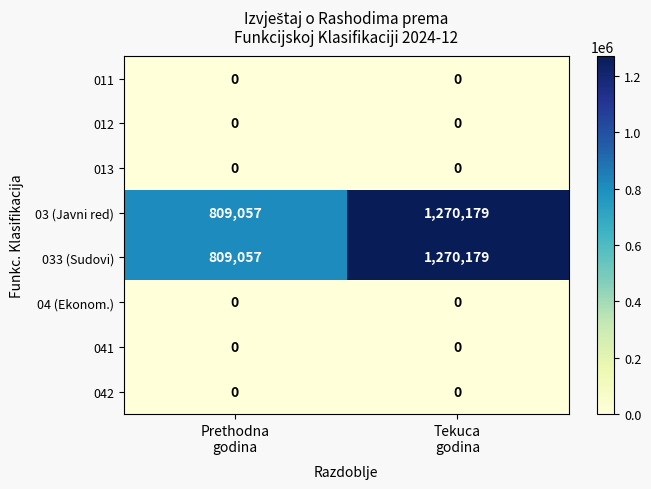

What is the highest value of the 033 (Sudovi) series?

1270179